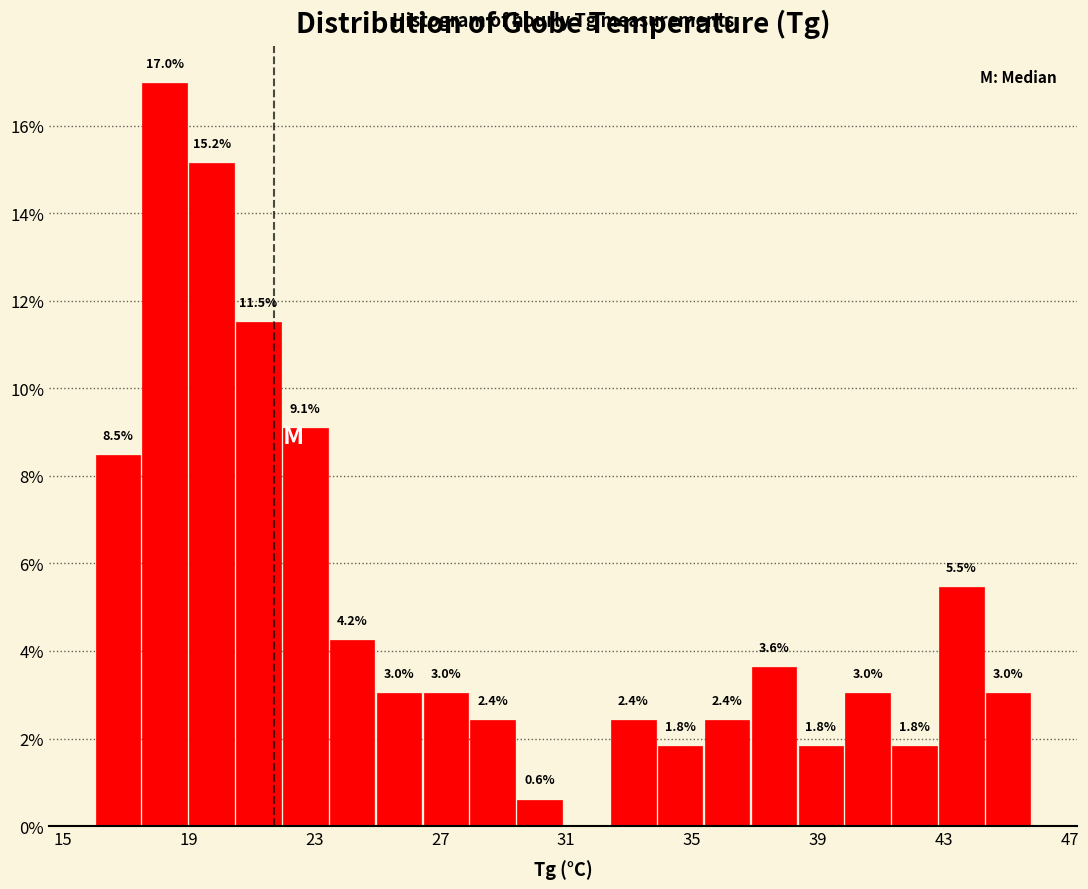

Around what value on the x-axis is the tallest bar? Give the approximate position of its centre, as read against the axis.

18.0